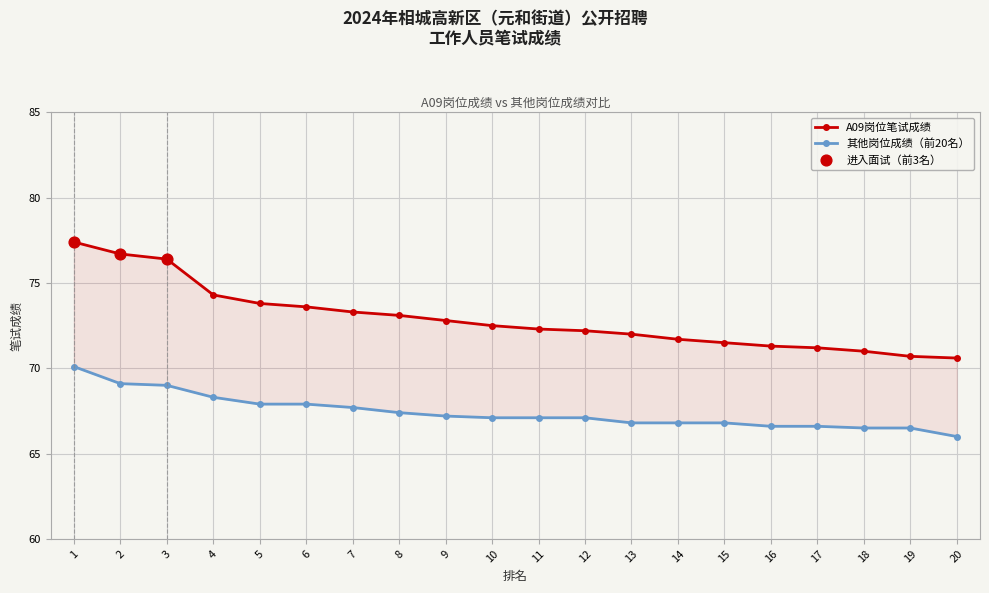

Is the value of Other Positions (avg) at 8 greater than the value of A09 at 14?

No